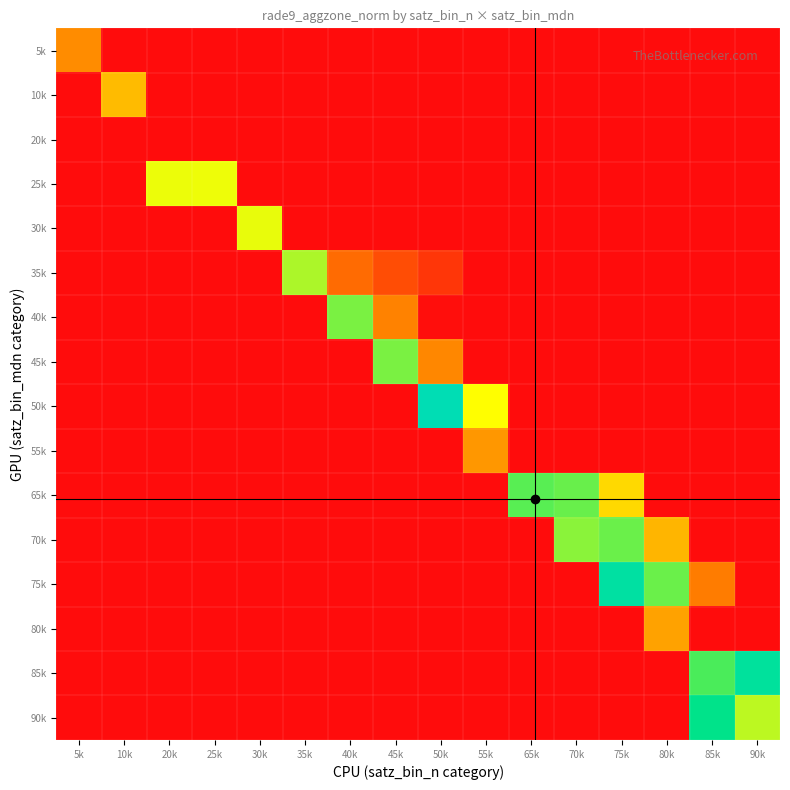

What is the total value across all series at 30k?

0.2